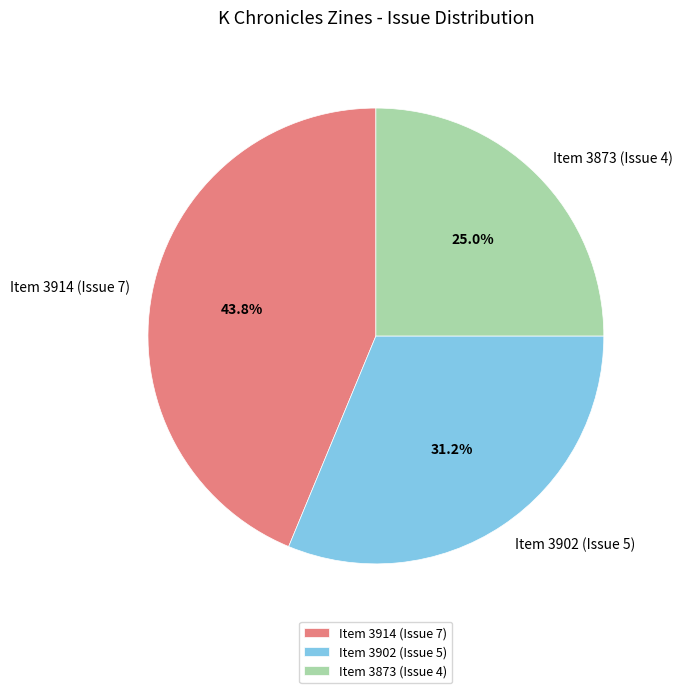

Which slice is the largest?

Item 3914 (Issue 7)